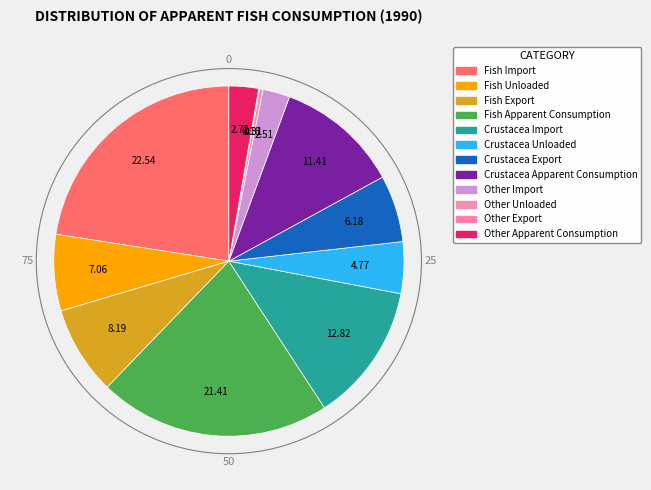

Is there a majority slice in this chart?

No